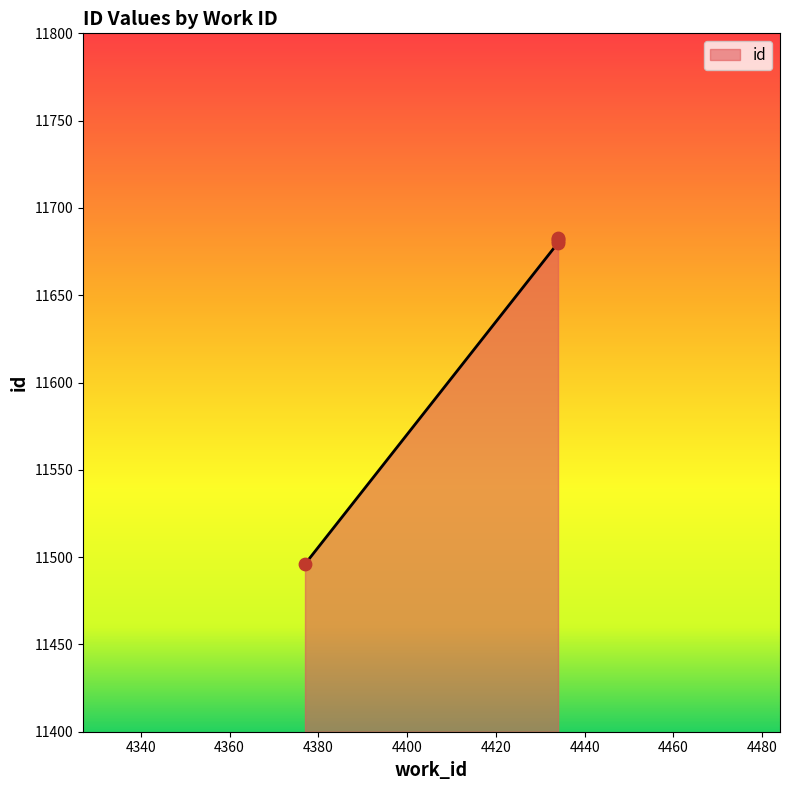

Which has a higher value, 4434 or 4434?

4434